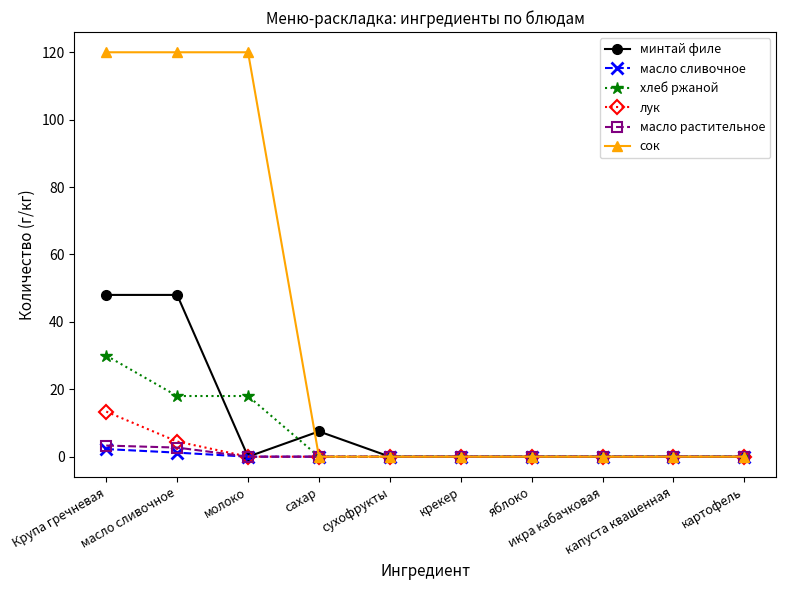

How many lines are shown in the chart?

6